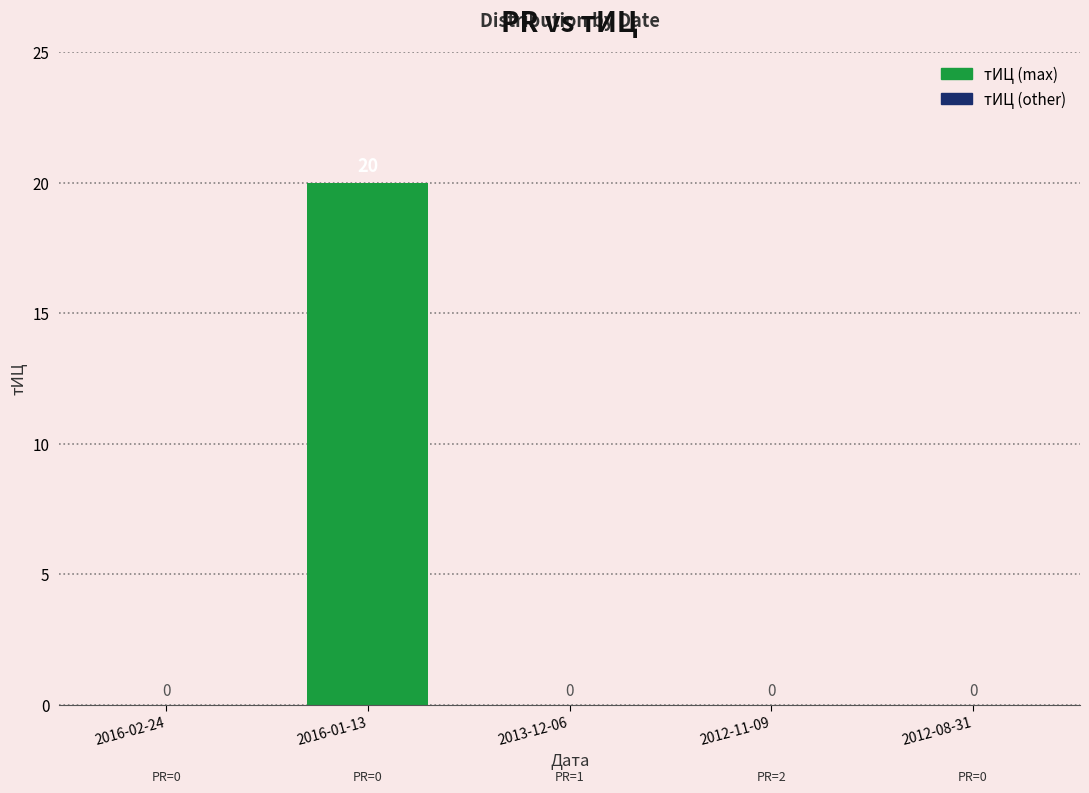

Reading left to right, extract all data points from this chart.

0	20	0	0	0